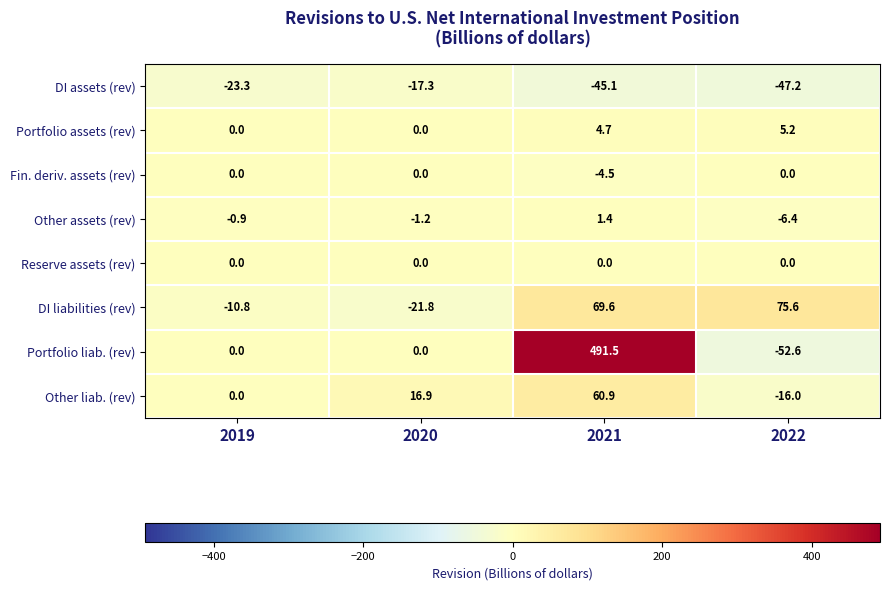

What is the smallest value displayed?

-52.6